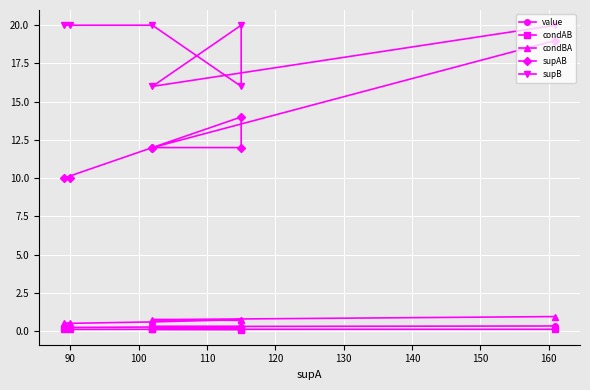

True or false: condBA and supB intersect in this chart.

False